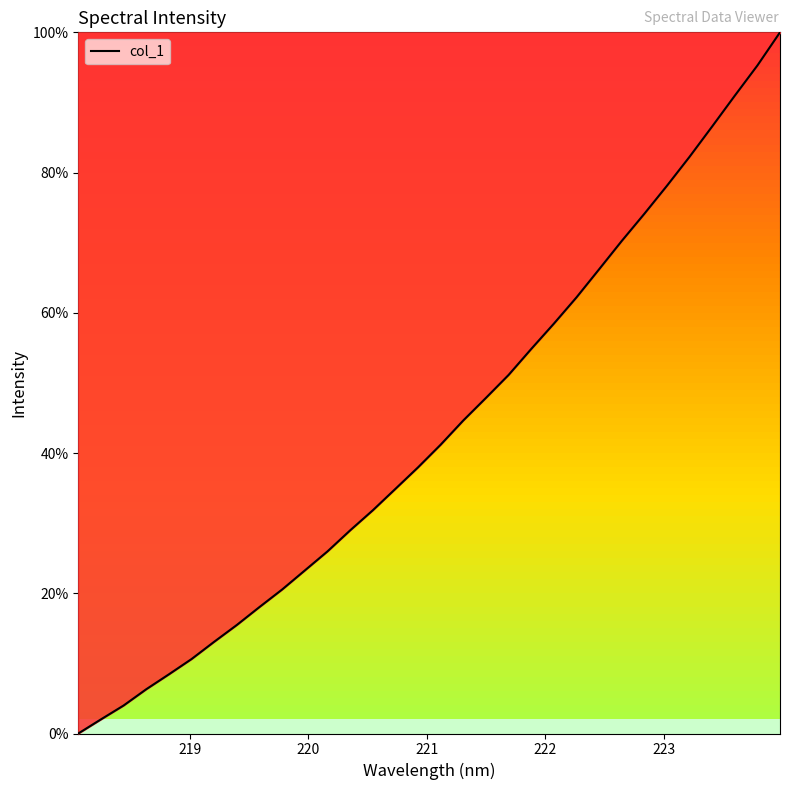

What is the greatest value displayed?

100.0